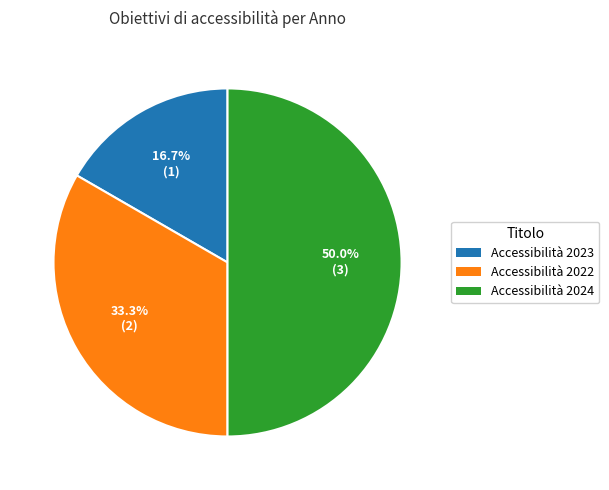

What portion of the pie excludes Accessibilità 2024?

50.0%